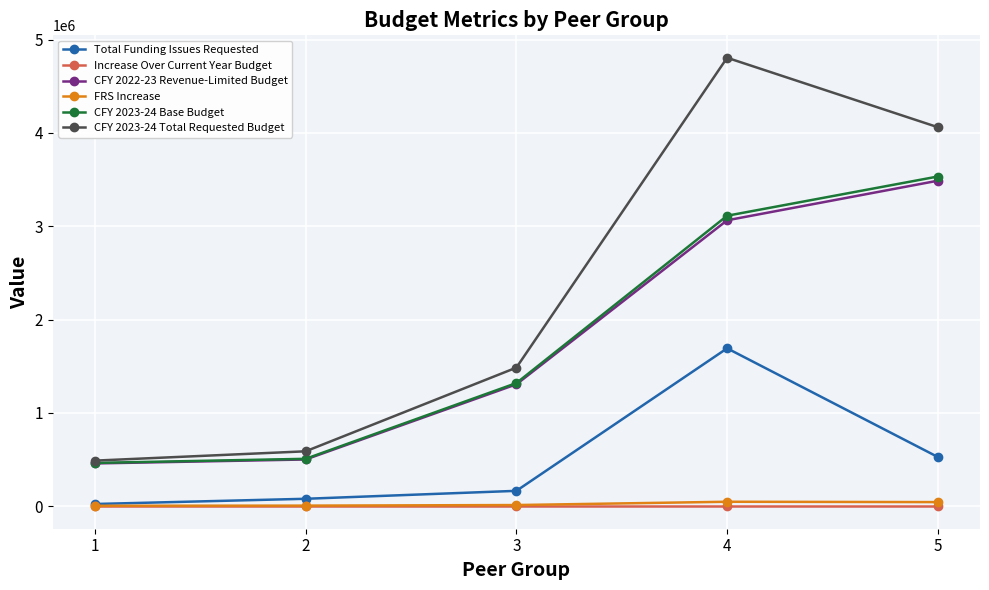

What is the value of the CFY 2023-24 Total Requested Budget point at the 1st from the left?

489273.0